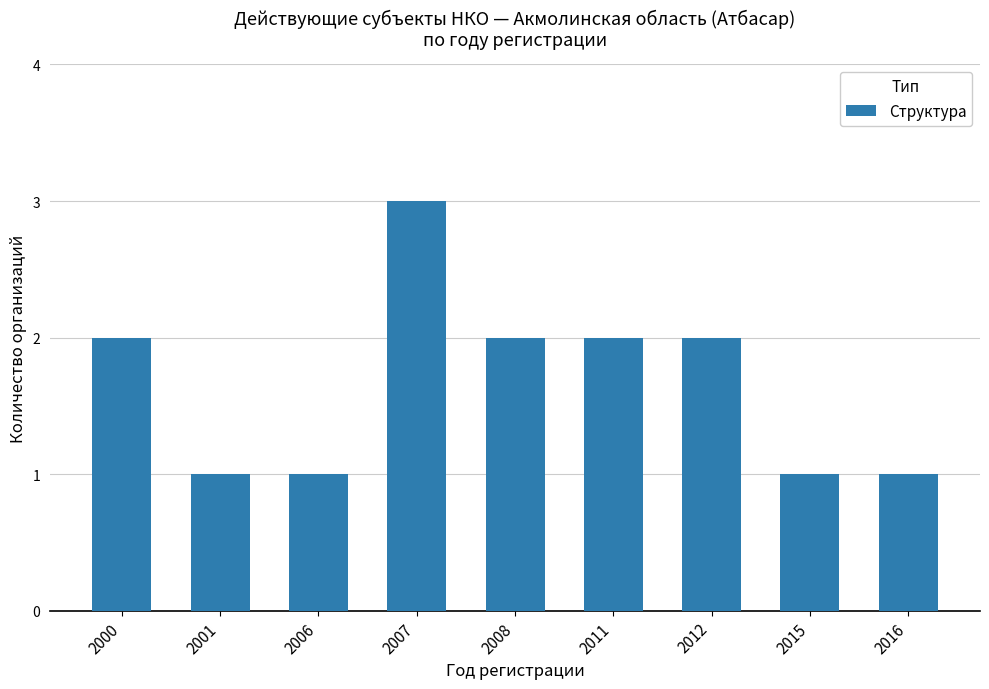

Count the number of categories in the chart.

9